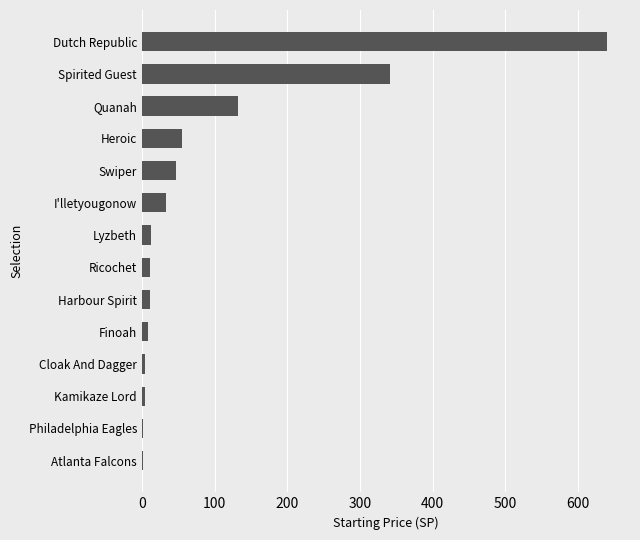

Approximately how many times larger is the value at I'lletyougonow compared to Swiper?

0.7